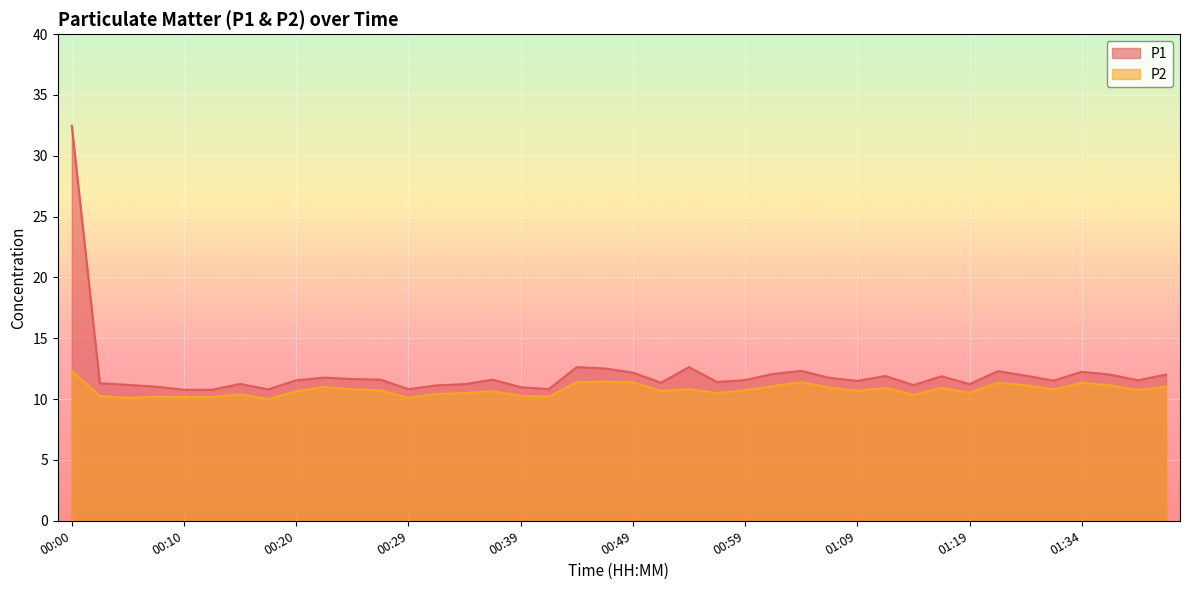

True or false: P2 and P1 cross at least once.

False